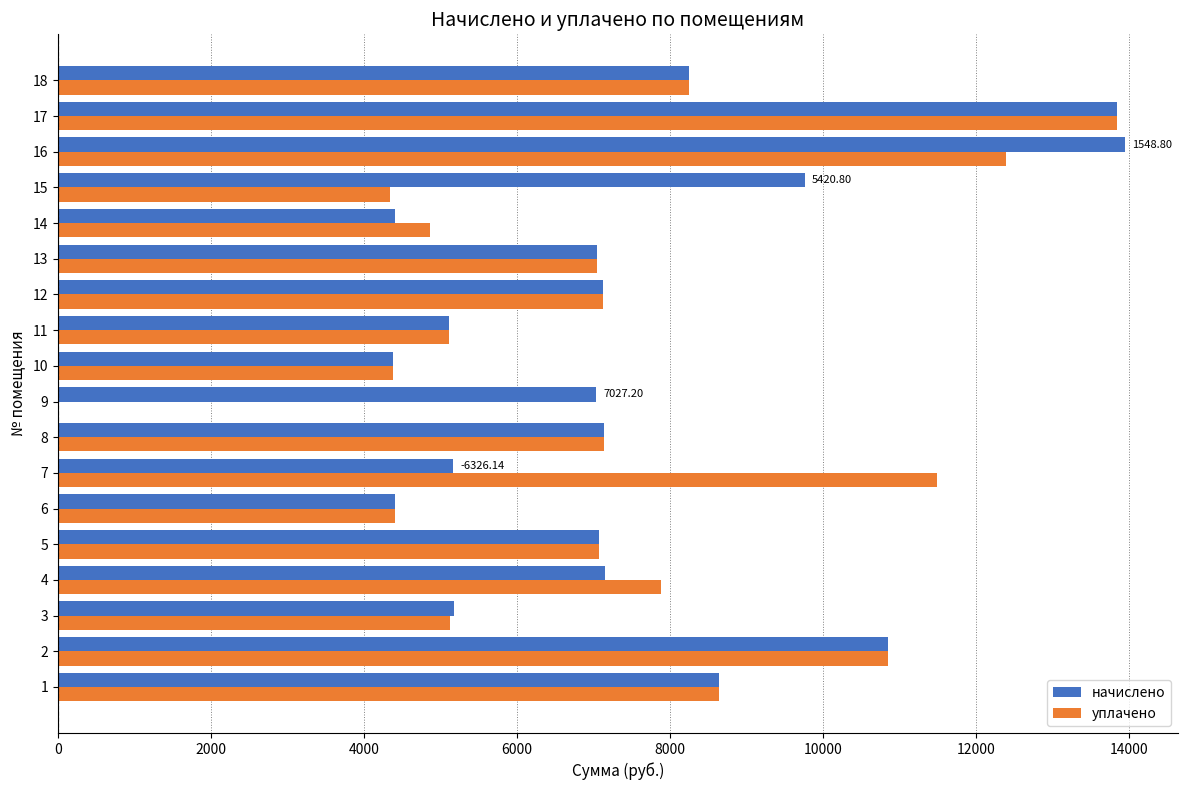

Is the value of уплачено at 14 greater than the value of начислено at 7?

No